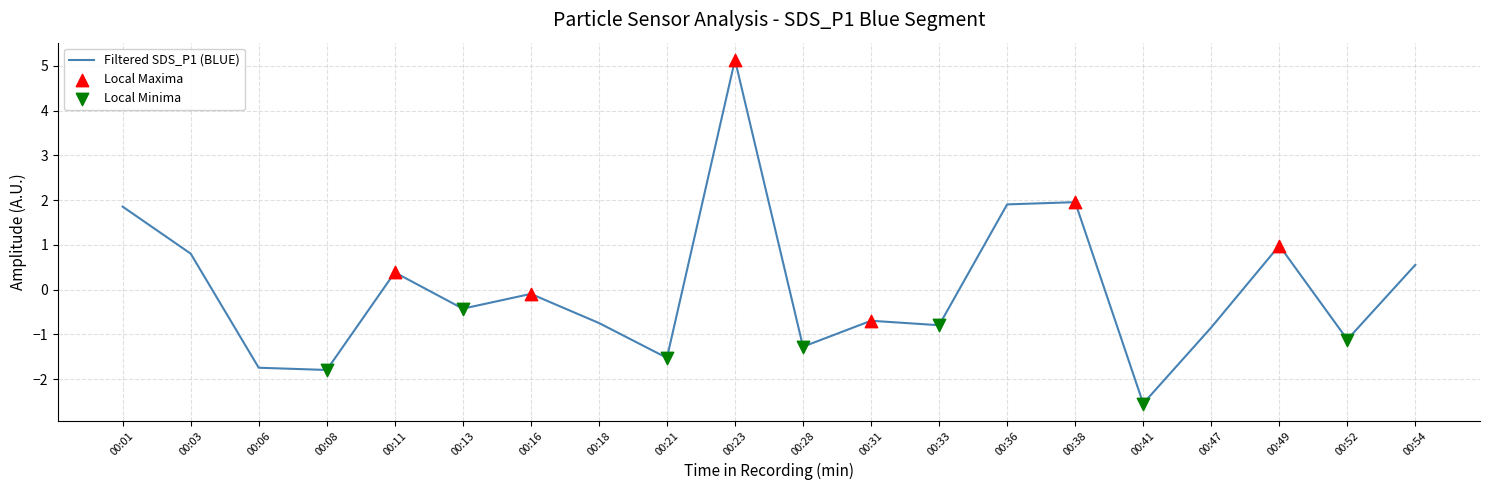

What is the change in value from 00:06 to 00:47?

+0.9